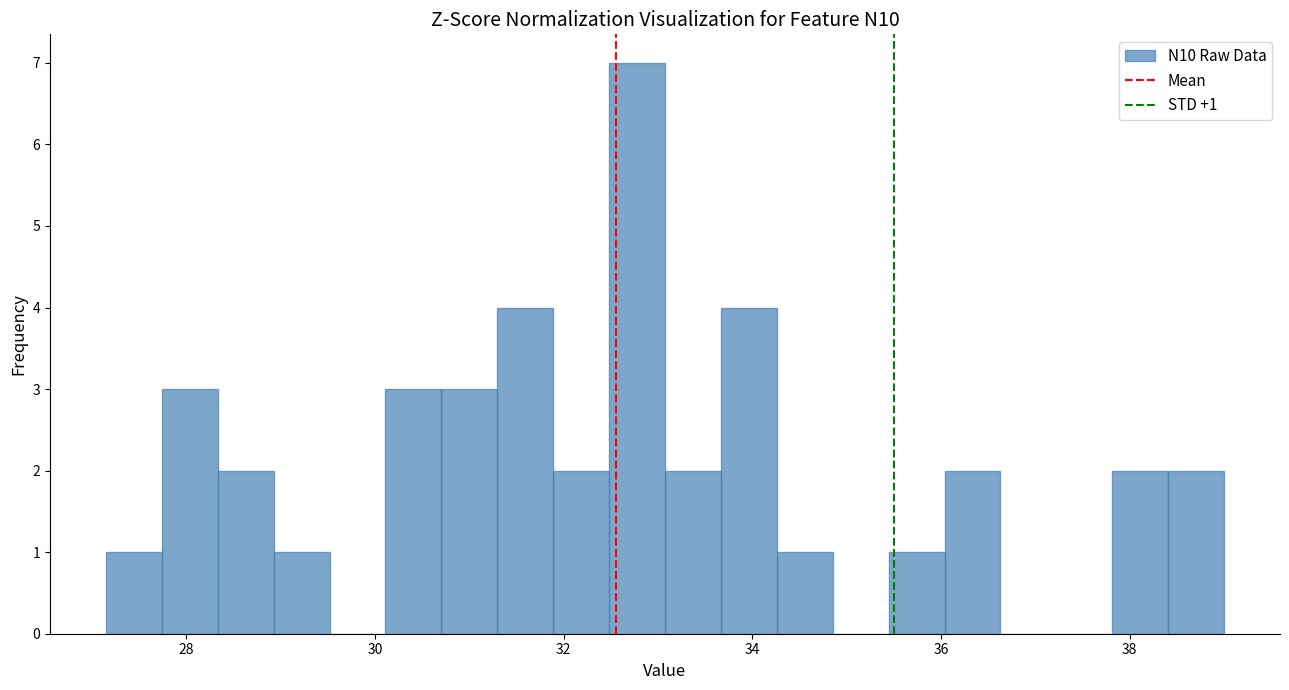

Read against the x-axis, roughly where is the centre of the tallest bar?

32.8